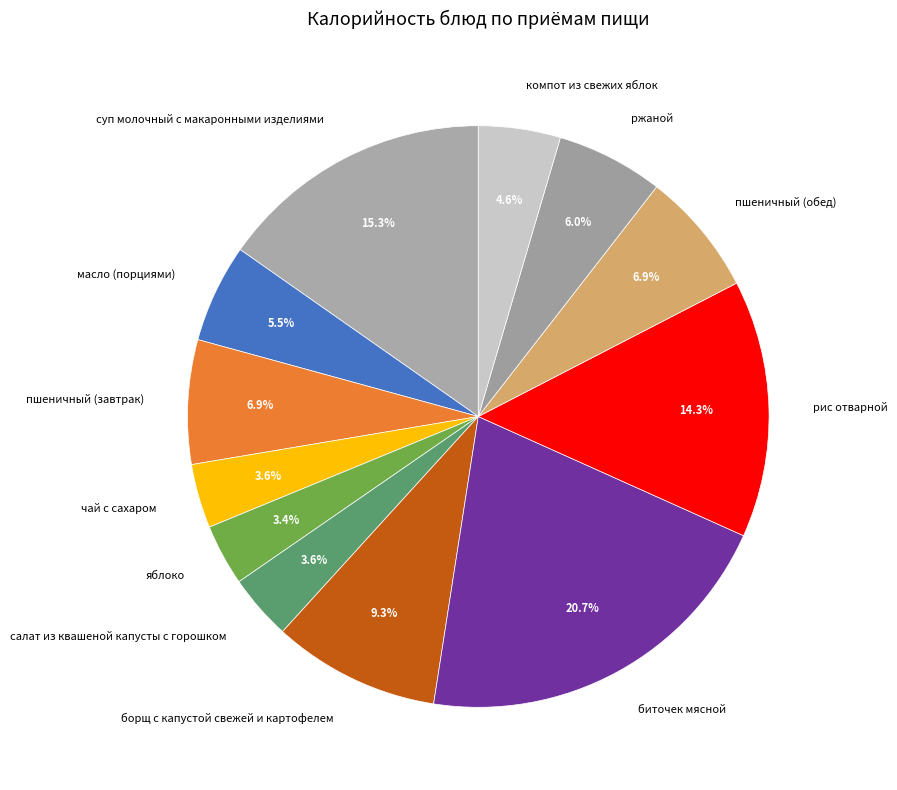

Do пшеничный (завтрак) and яблоко together represent more than half of the pie?

No